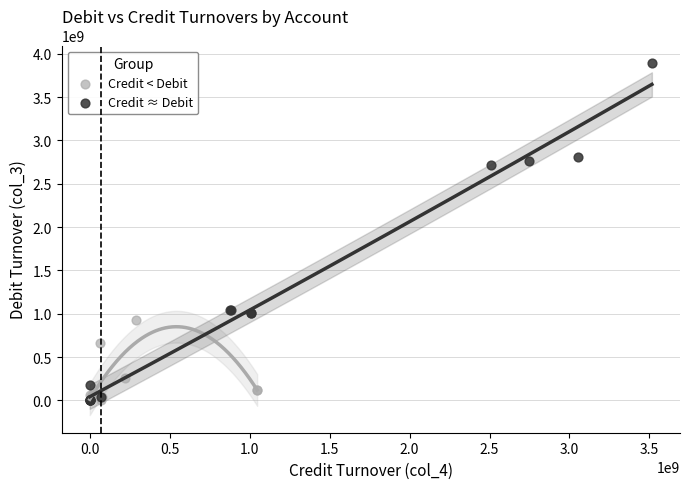

Which series has the widest spread of Y values?

Credit ≈ Debit